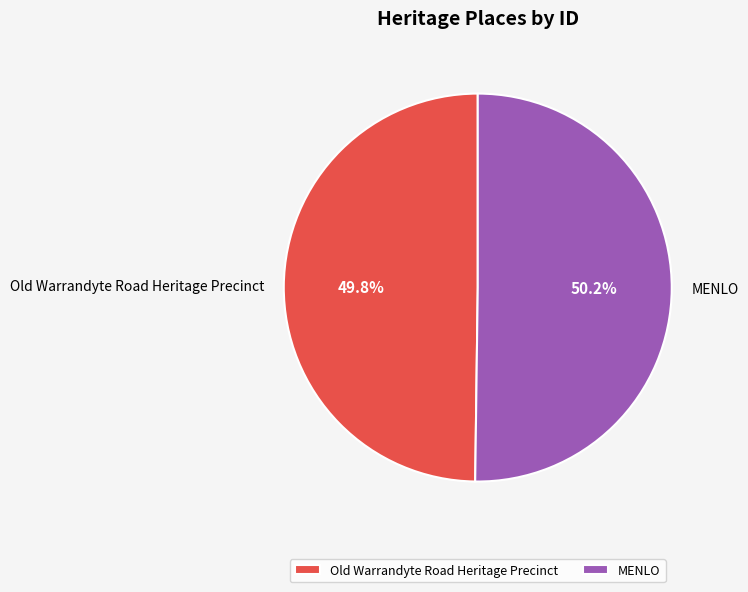

How many slices are in this pie chart?

2